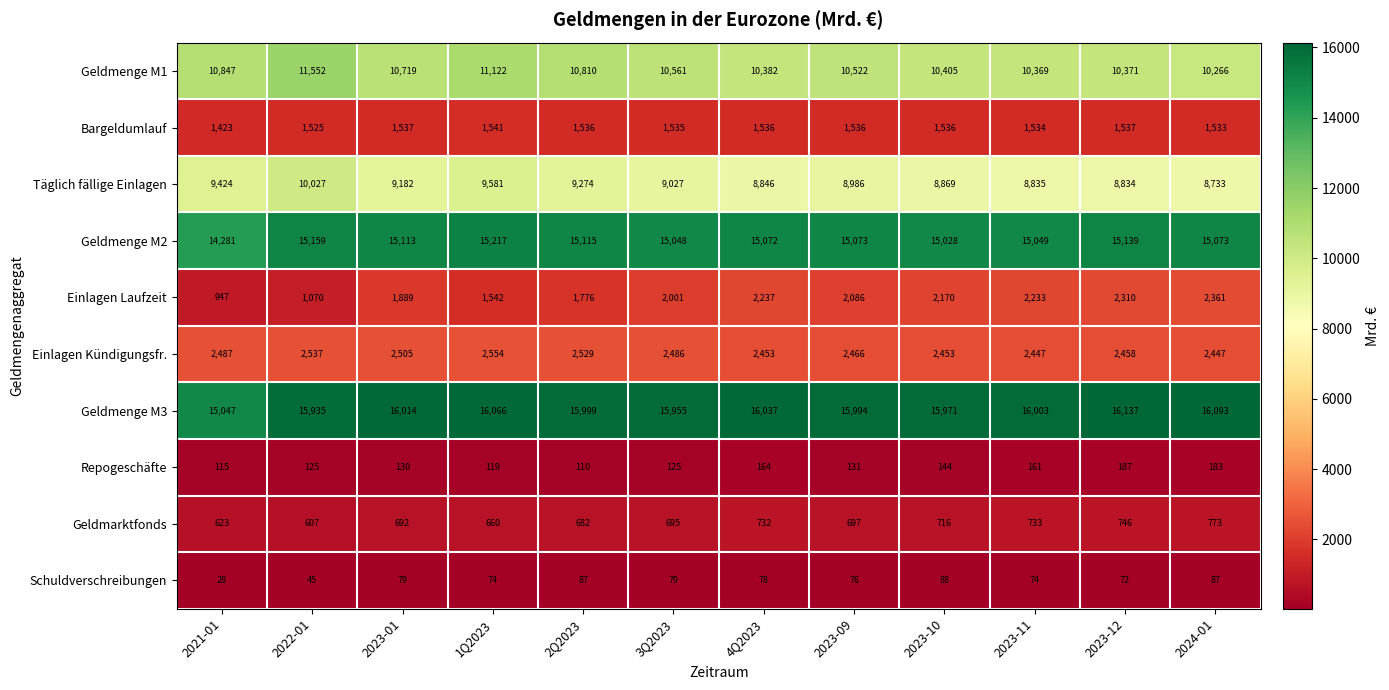

How many series are shown in this chart?

10